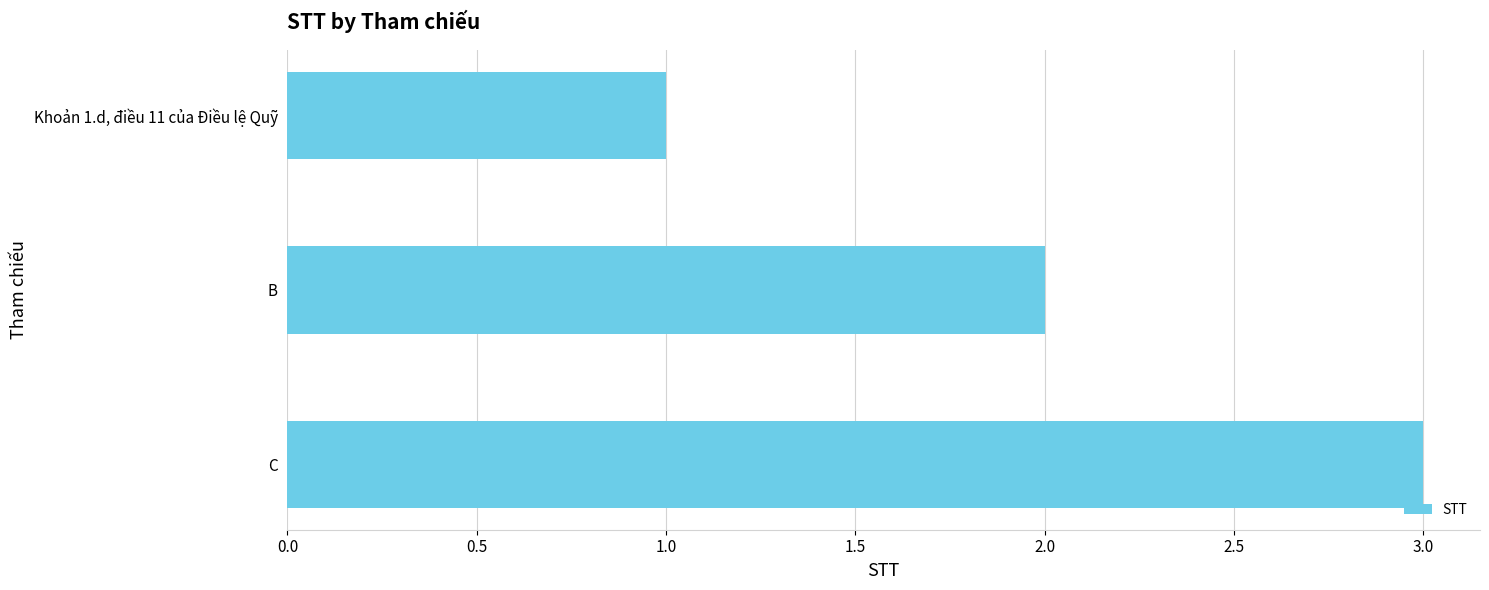

What value does the data have at C?

3